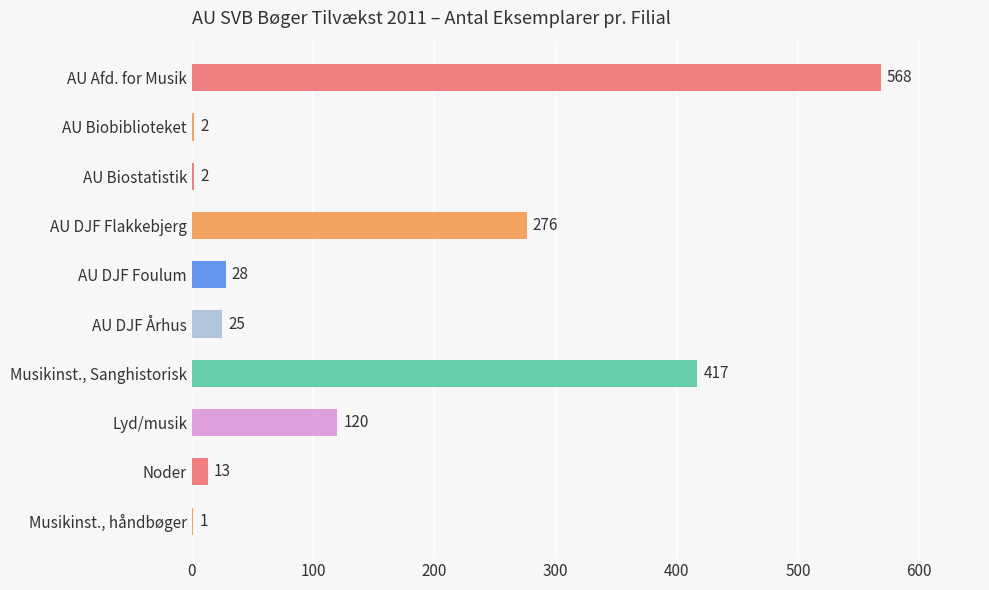

The chart shows a value of 474 at AU DJF Flakkebjerg. True or false?

False